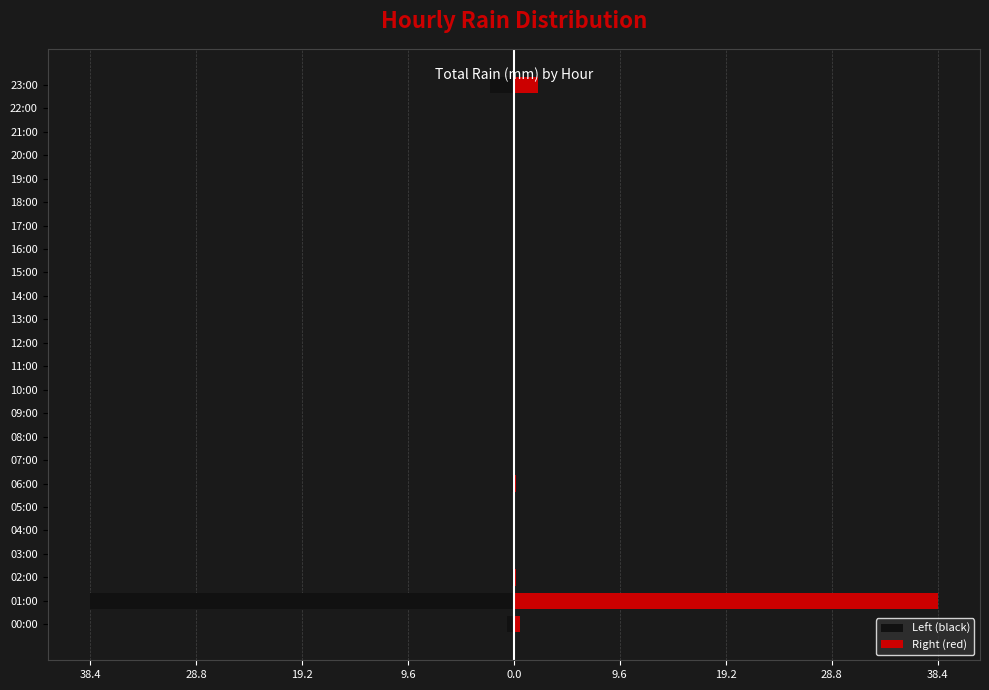

Reading left to right, what are all the values shown in this chart?

Left (black): -0.6	-38.4	-0.2	0.0	0.0	0.0	-0.2	0.0	0.0	0.0	0.0	0.0	0.0	0.0	0.0	0.0	0.0	0.0	0.0	0.0	0.0	0.0	0.0	-2.2
Right (red): 0.6	38.4	0.2	0.0	0.0	0.0	0.2	0.0	0.0	0.0	0.0	0.0	0.0	0.0	0.0	0.0	0.0	0.0	0.0	0.0	0.0	0.0	0.0	2.2